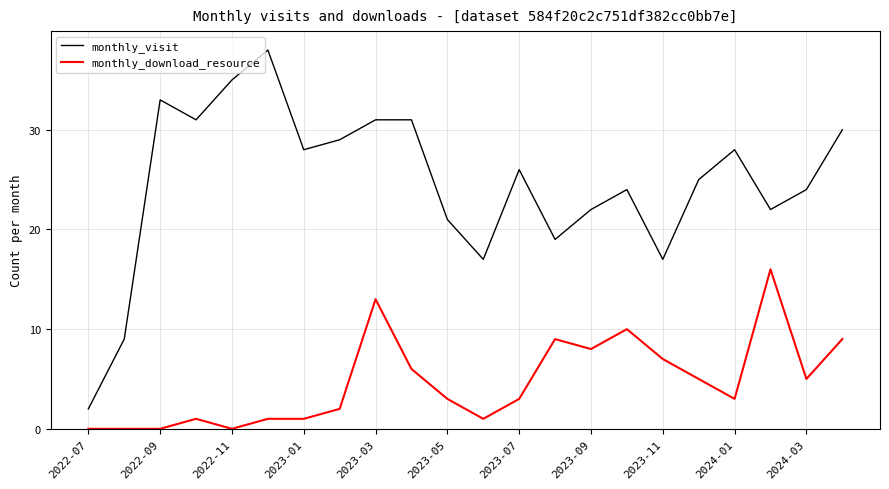

True or false: monthly_download_resource and monthly_visit cross at least once.

False